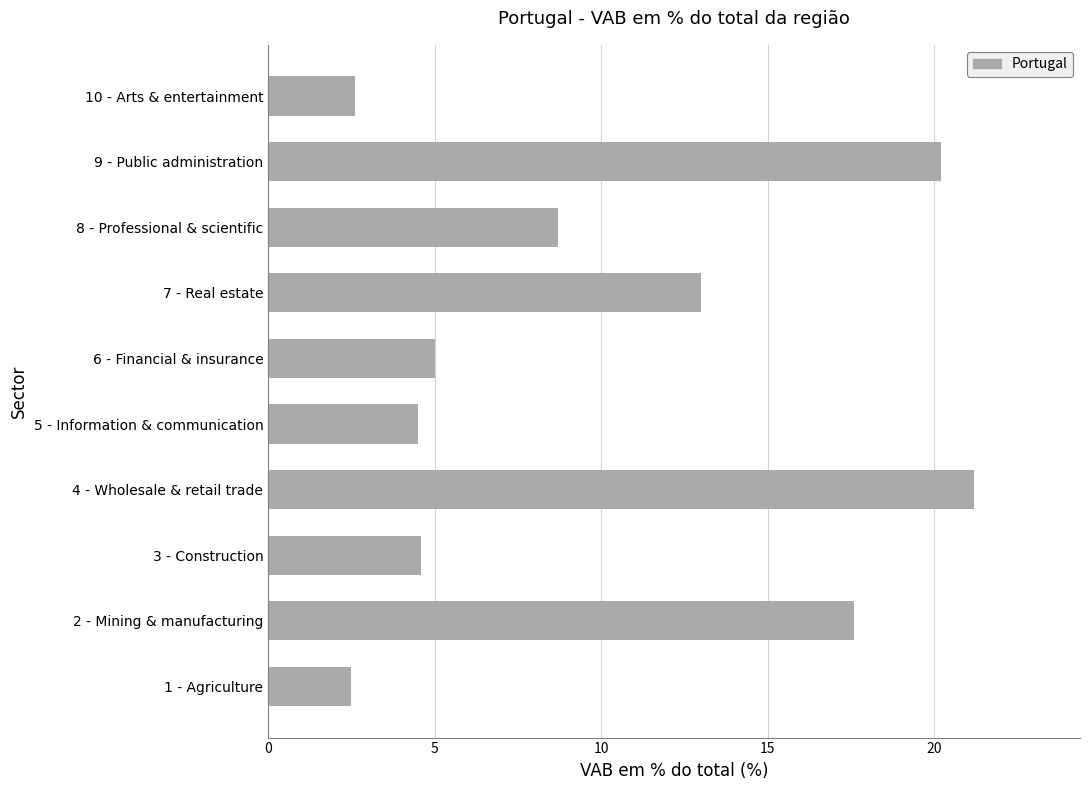

How many distinct data groups are displayed?

1